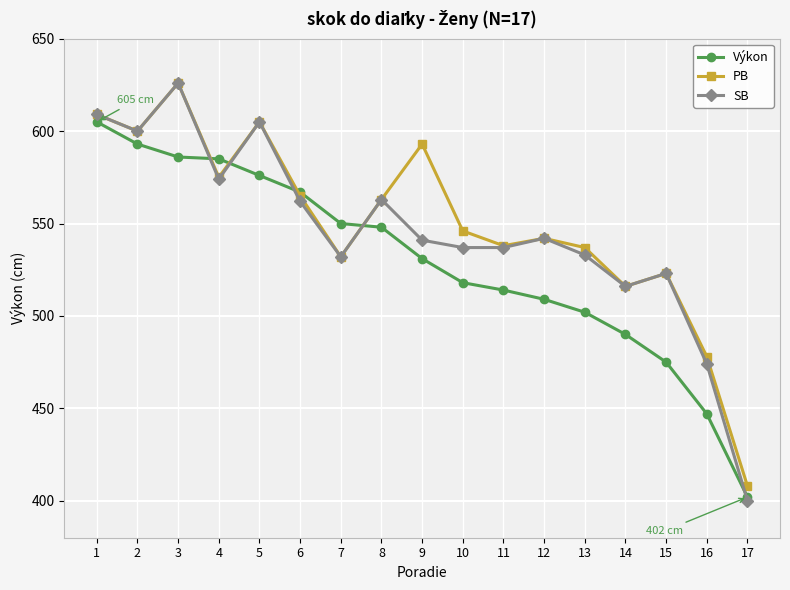

Is the value of Výkon at 3 greater than the value of SB at 11?

Yes